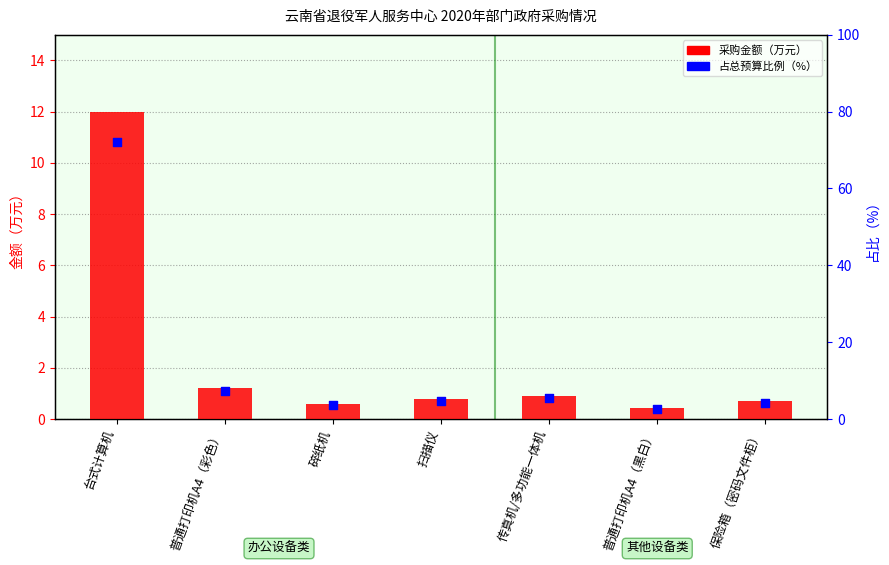

Is the value of 采购金额（万元） at 台式计算机 greater than the value of 占总预算比例（%） at 普通打印机A4（黑白）?

Yes